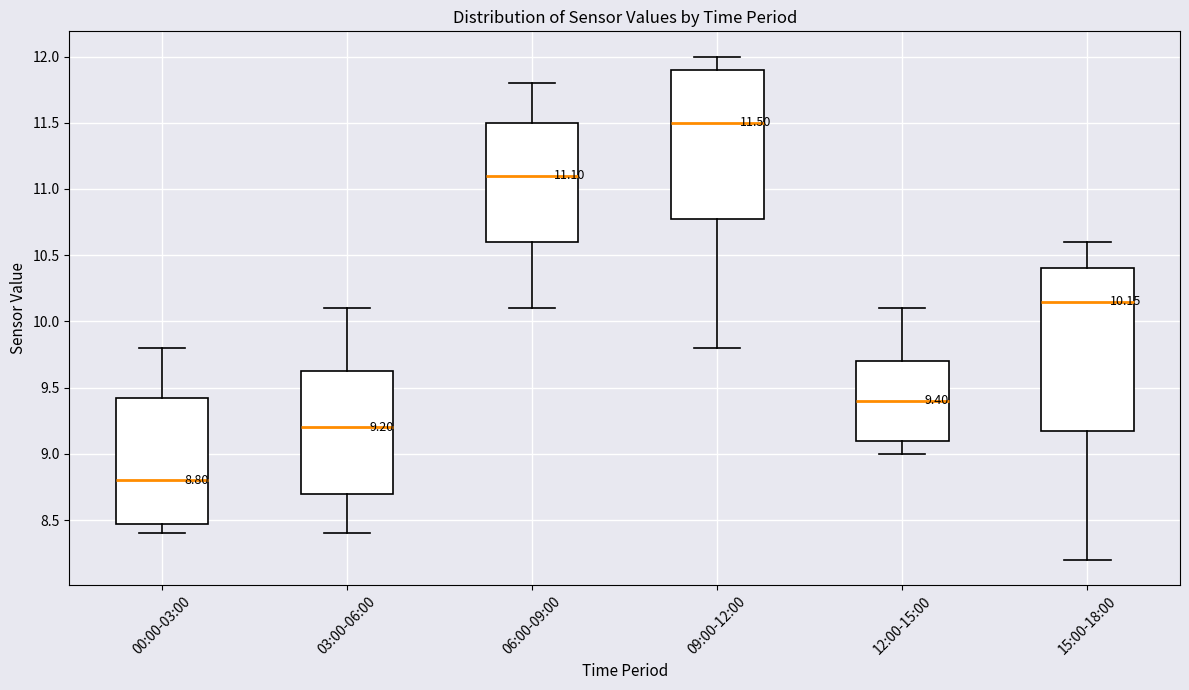

Which box has the lowest median line?

00:00-03:00